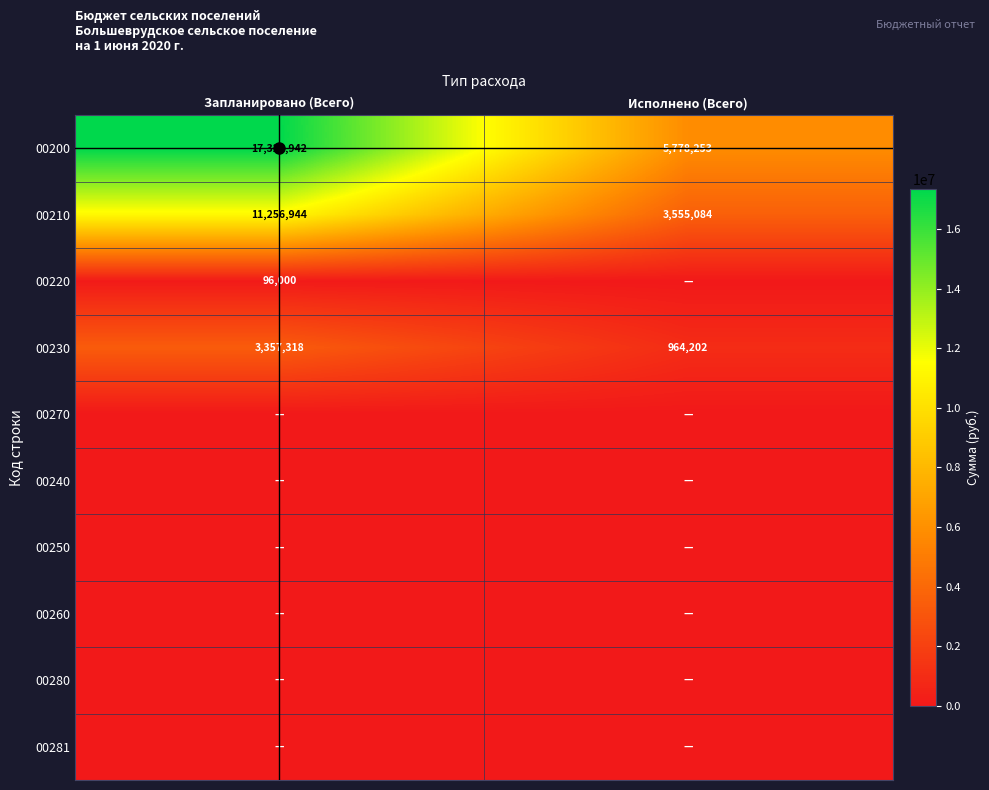

Count the number of categories in the chart.

2